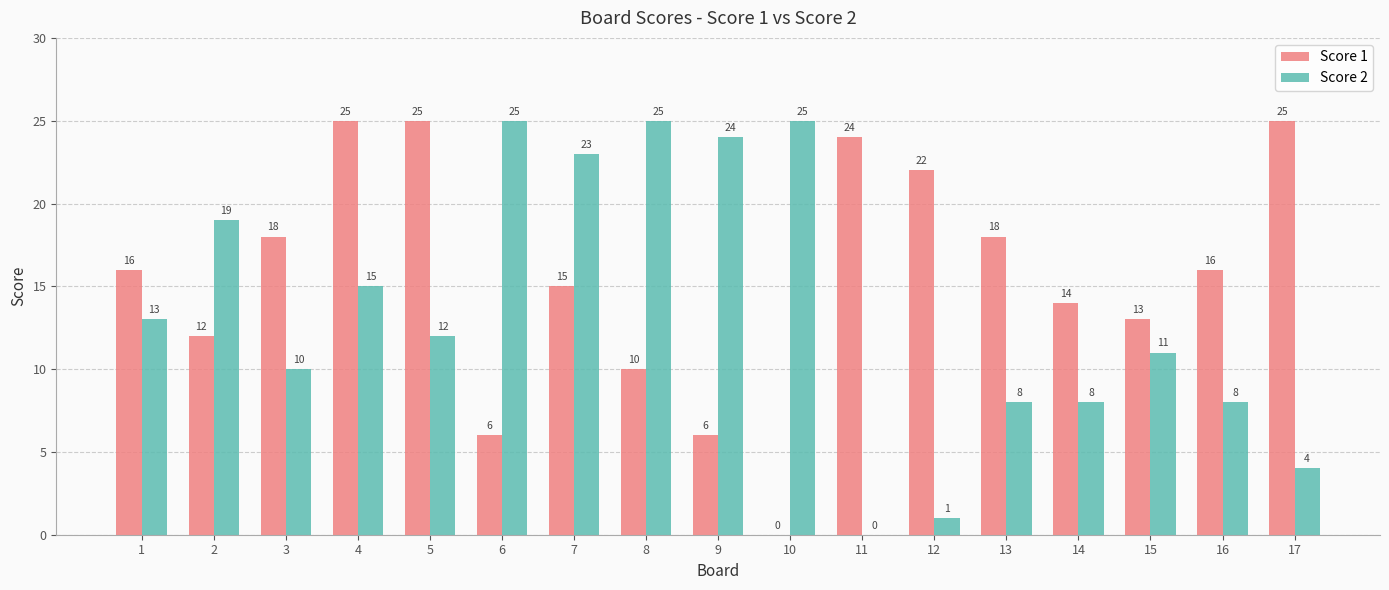

What is the total value across all series at 13?

26